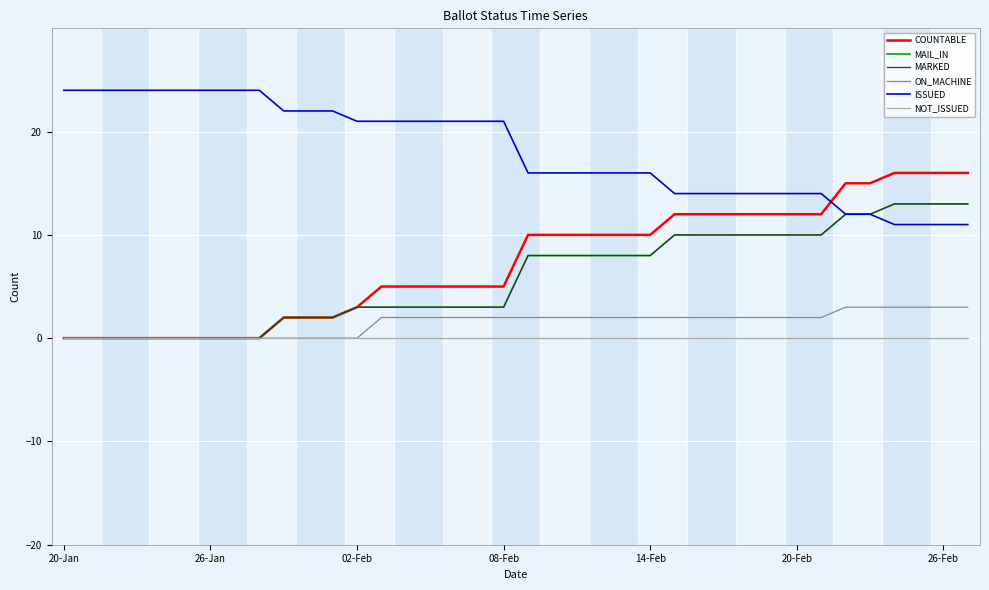

Is this an area chart (filled region under the line)?

No